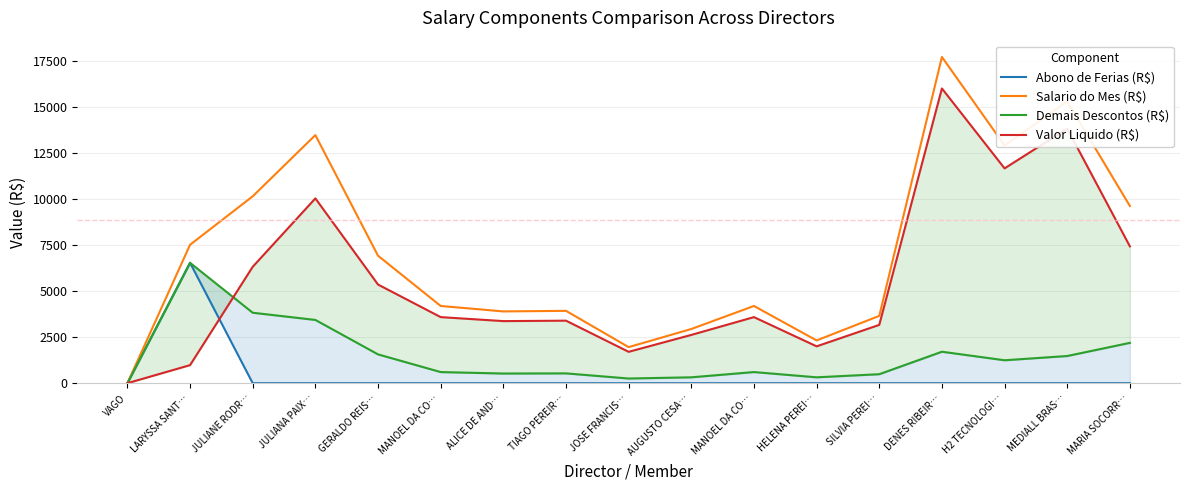

What is the label of the 9th point from the right?

JOSE FRANCIS…